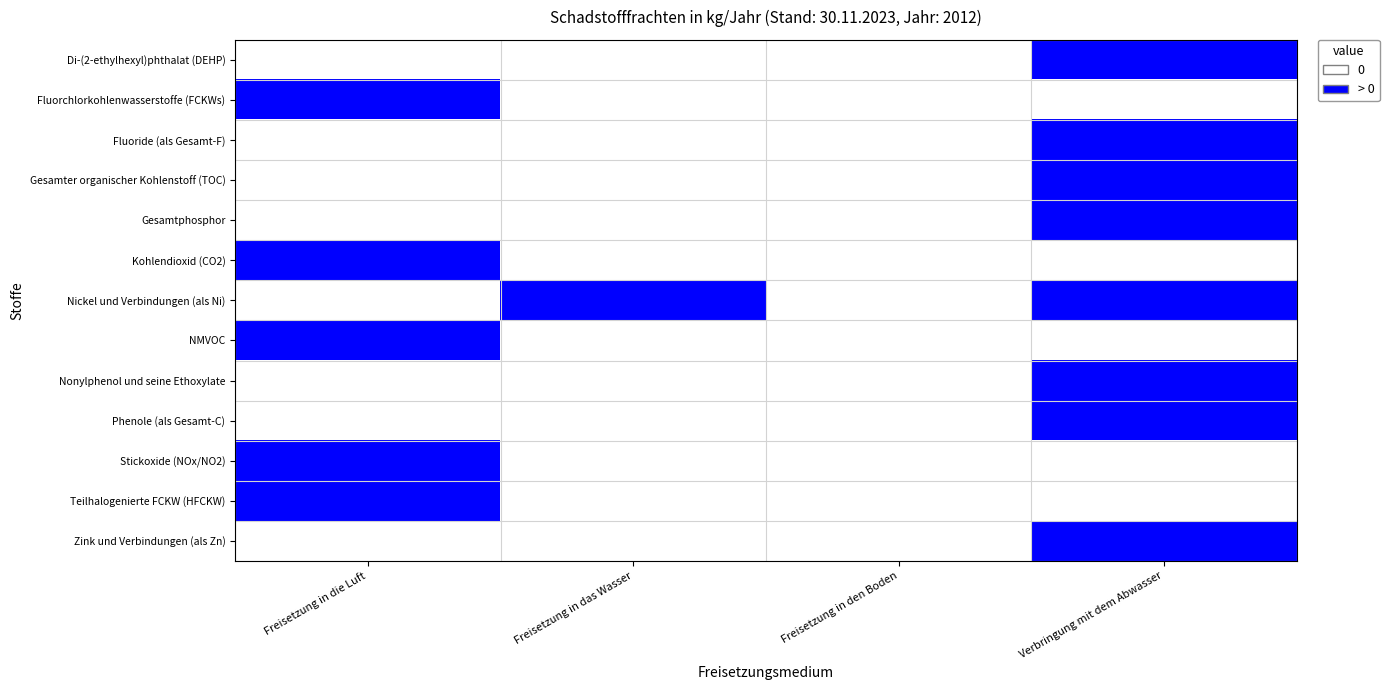

Reading left to right, extract all data points from this chart.

Di-(2-ethylhexyl)phthalat (DEHP): Freisetzung in die Luft=0	Freisetzung in das Wasser=0	Freisetzung in den Boden=0	Verbringung mit dem Abwasser=1
Fluorchlorkohlenwasserstoffe (FCKWs): Freisetzung in die Luft=1	Freisetzung in das Wasser=0	Freisetzung in den Boden=0	Verbringung mit dem Abwasser=0
Fluoride (als Gesamt-F): Freisetzung in die Luft=0	Freisetzung in das Wasser=0	Freisetzung in den Boden=0	Verbringung mit dem Abwasser=1
Gesamter organischer Kohlenstoff (TOC): Freisetzung in die Luft=0	Freisetzung in das Wasser=0	Freisetzung in den Boden=0	Verbringung mit dem Abwasser=1
Gesamtphosphor: Freisetzung in die Luft=0	Freisetzung in das Wasser=0	Freisetzung in den Boden=0	Verbringung mit dem Abwasser=1
Kohlendioxid (CO2): Freisetzung in die Luft=1	Freisetzung in das Wasser=0	Freisetzung in den Boden=0	Verbringung mit dem Abwasser=0
Nickel und Verbindungen (als Ni): Freisetzung in die Luft=0	Freisetzung in das Wasser=1	Freisetzung in den Boden=0	Verbringung mit dem Abwasser=1
NMVOC: Freisetzung in die Luft=1	Freisetzung in das Wasser=0	Freisetzung in den Boden=0	Verbringung mit dem Abwasser=0
Nonylphenol und seine Ethoxylate: Freisetzung in die Luft=0	Freisetzung in das Wasser=0	Freisetzung in den Boden=0	Verbringung mit dem Abwasser=1
Phenole (als Gesamt-C): Freisetzung in die Luft=0	Freisetzung in das Wasser=0	Freisetzung in den Boden=0	Verbringung mit dem Abwasser=1
Stickoxide (NOx/NO2): Freisetzung in die Luft=1	Freisetzung in das Wasser=0	Freisetzung in den Boden=0	Verbringung mit dem Abwasser=0
Teilhalogenierte FCKW (HFCKW): Freisetzung in die Luft=1	Freisetzung in das Wasser=0	Freisetzung in den Boden=0	Verbringung mit dem Abwasser=0
Zink und Verbindungen (als Zn): Freisetzung in die Luft=0	Freisetzung in das Wasser=0	Freisetzung in den Boden=0	Verbringung mit dem Abwasser=1